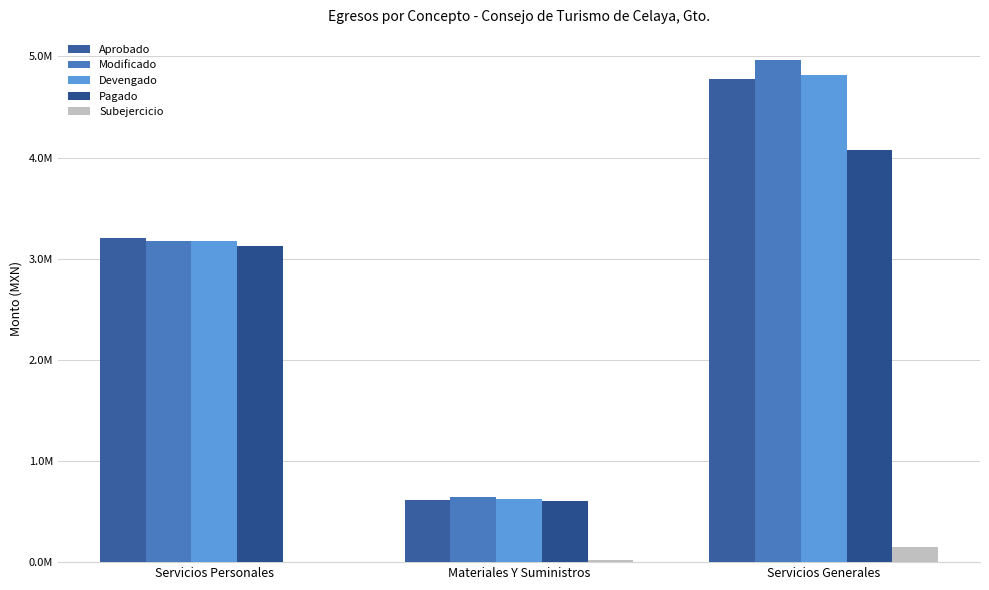

The value of Aprobado at Servicios Generales is 4772288.7. True or false?

True